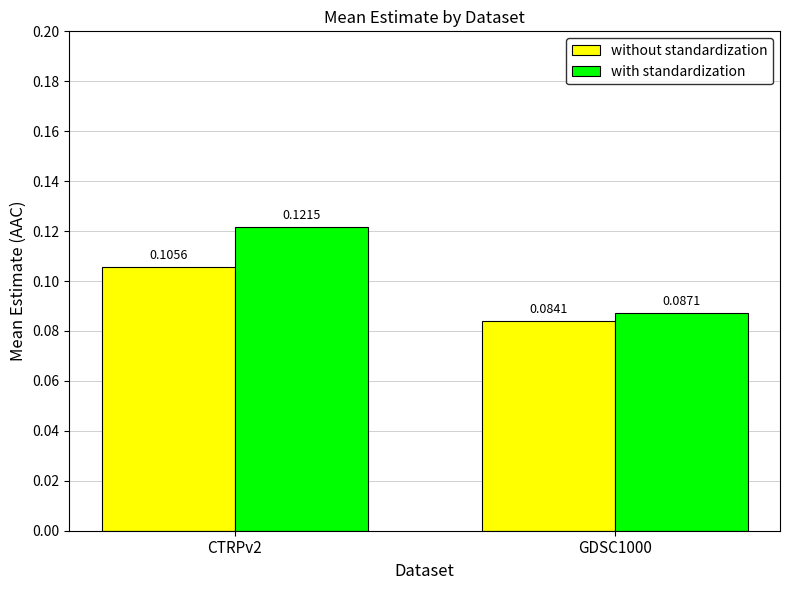

Rank the series at CTRPv2 from highest to lowest value.

with standardization, without standardization